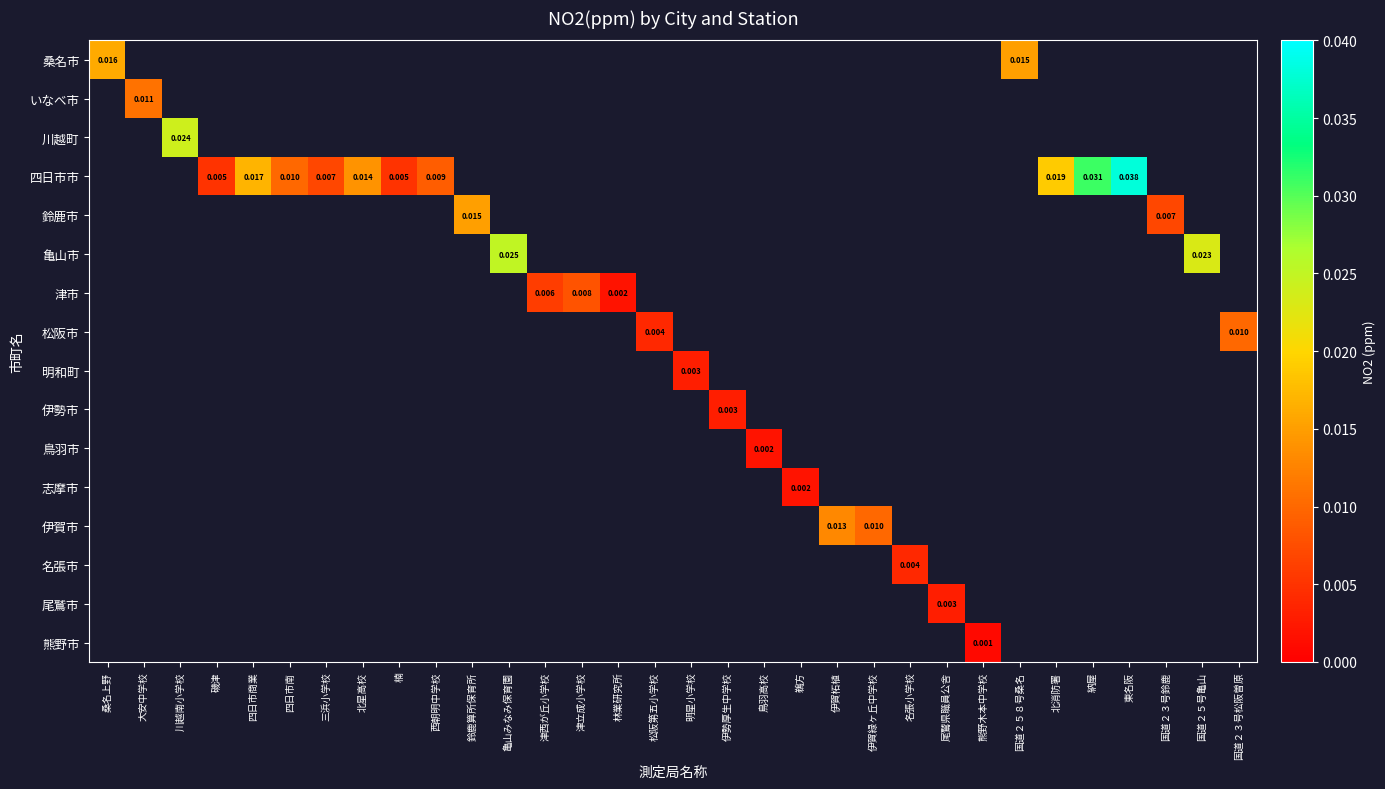

How many categories are shown in the chart?

32